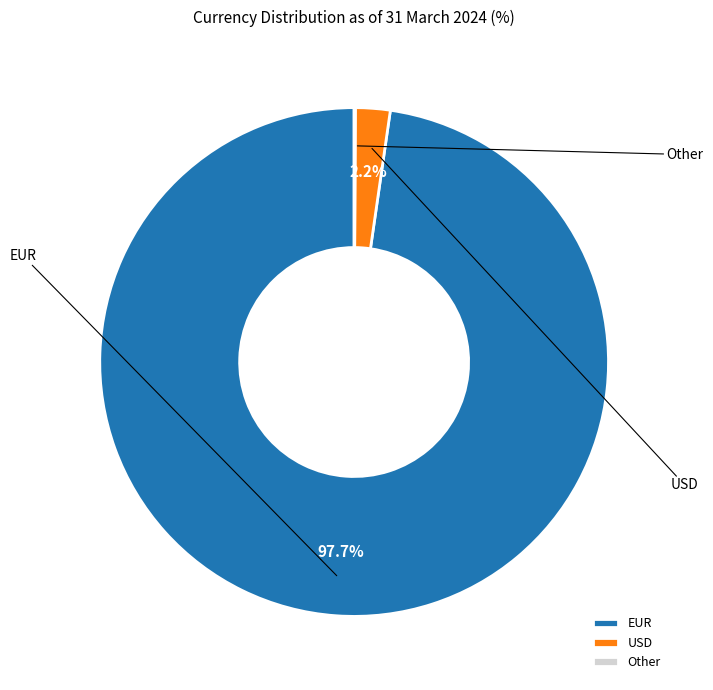

To the nearest percent, what portion does EUR represent?

98%